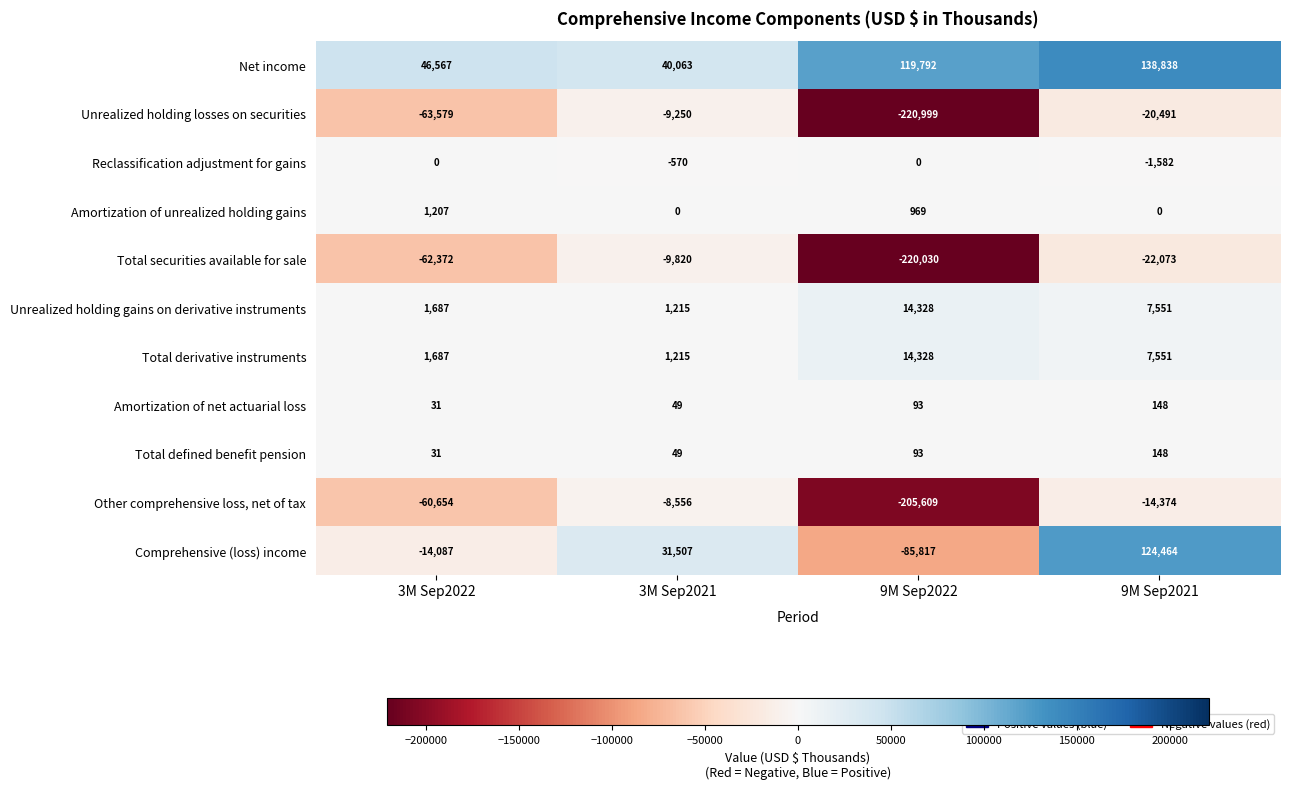

What is the spread (max minus min) of values at 3M Sep2022?

110146